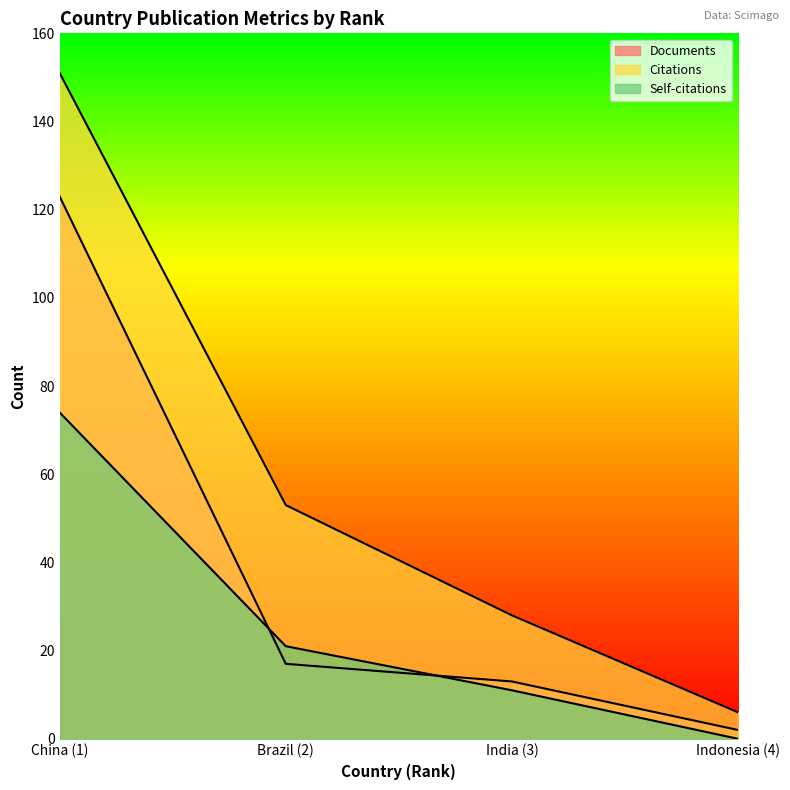

True or false: Citations and Documents cross at least once.

False